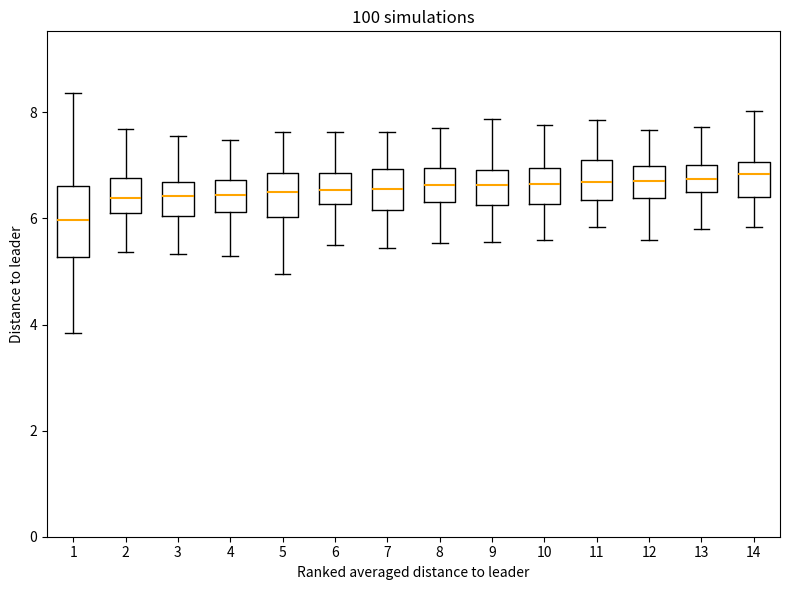

Where is the lower edge of the box at x = 3 on the y-axis? The values are not printed on the chart, so give them approximately, as read against the axis.

6.0